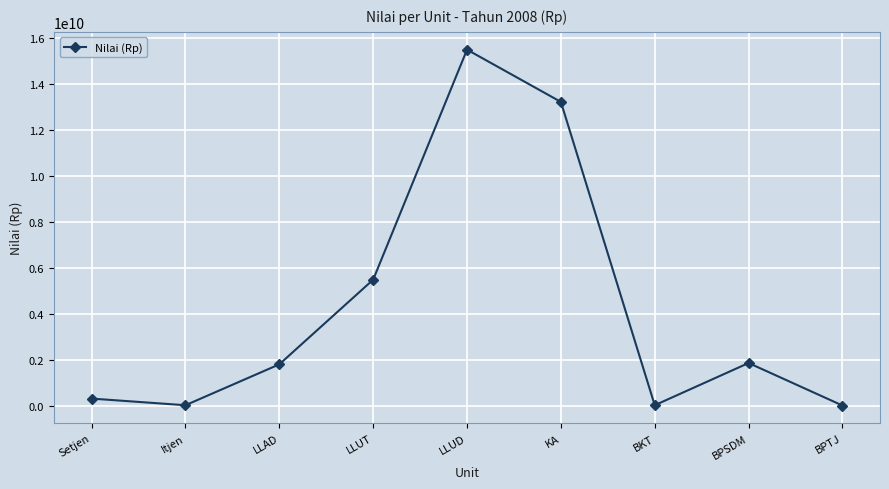

What is the label of the 2nd point from the right?

BPSDM